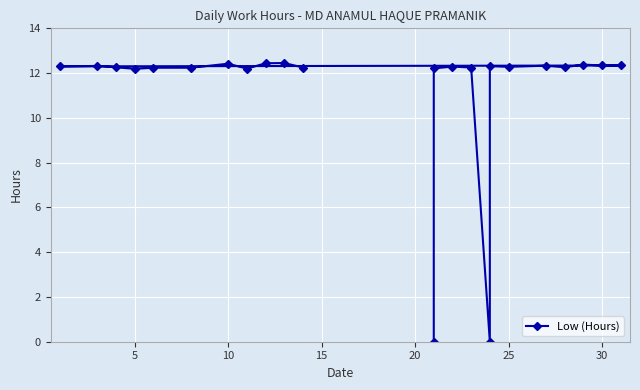

What is the maximum value shown in the chart?

12.4